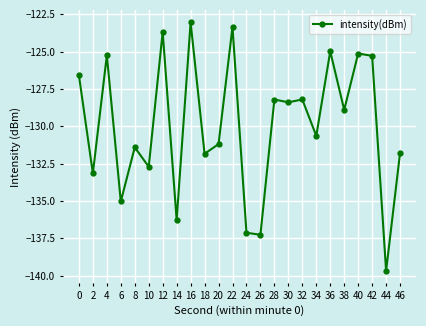

How many lines are shown in the chart?

1